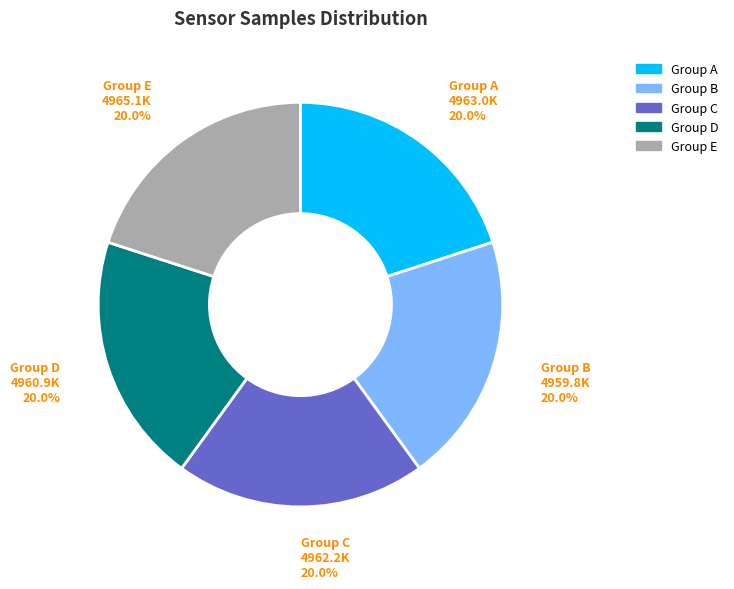

What is the total percentage of Group E and Group D?

40.0%